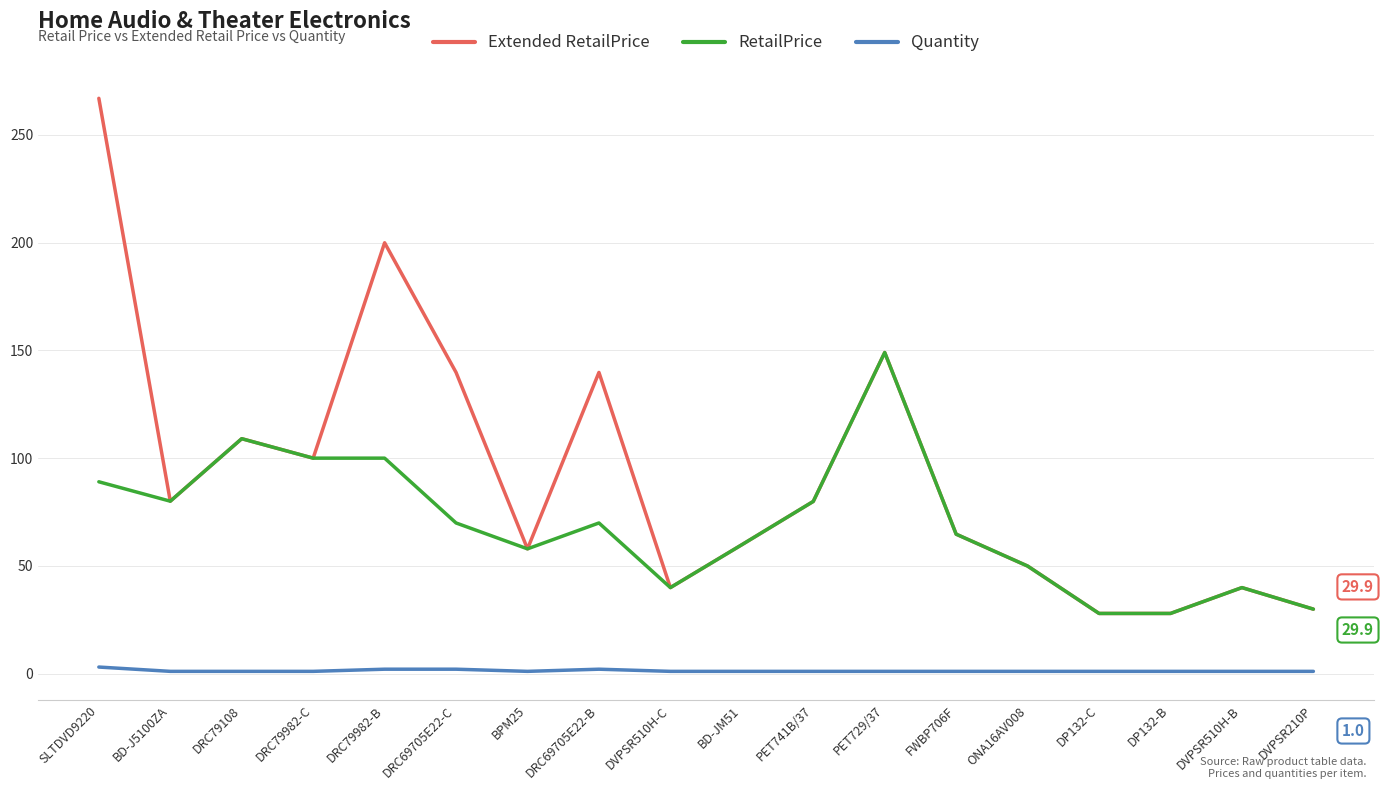

What value does the Quantity series have at FWBP706F?

1.0